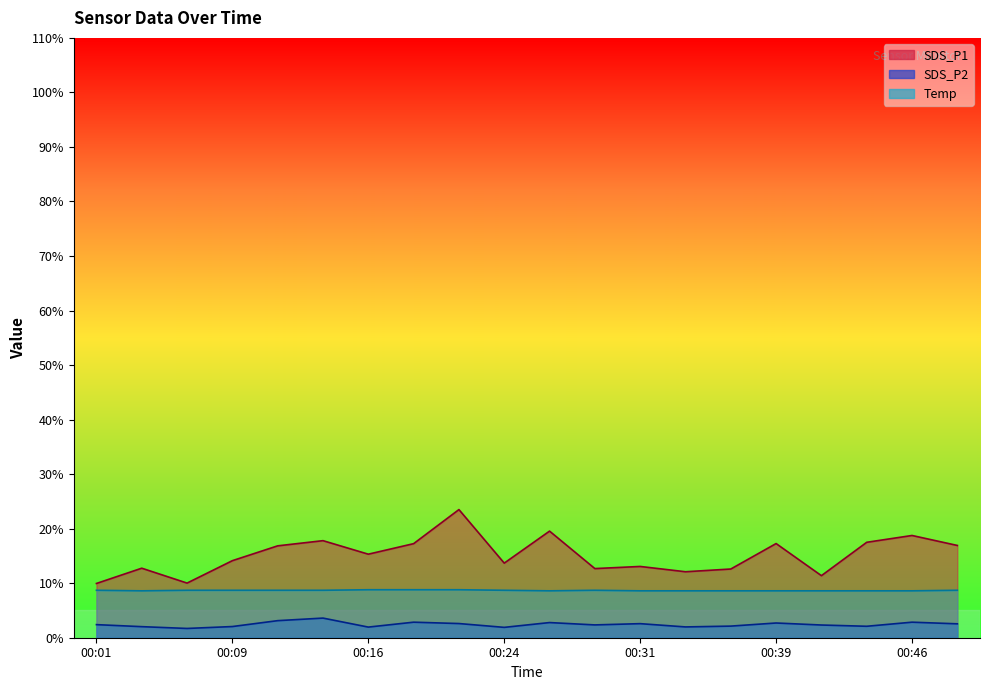

Reading left to right, what are all the values shown in this chart?

SDS_P1: 9.9	12.8	10.0	14.1	16.9	17.8	15.3	17.2	23.5	13.7	19.6	12.7	13.1	12.1	12.6	17.3	11.4	17.5	18.8	16.9
SDS_P2: 2.4	2.0	1.7	2.0	3.1	3.6	1.9	2.9	2.6	1.9	2.8	2.4	2.6	2.0	2.1	2.7	2.3	2.1	2.9	2.5
Temp: 8.7	8.6	8.7	8.7	8.7	8.7	8.8	8.8	8.8	8.7	8.6	8.7	8.6	8.6	8.6	8.6	8.6	8.6	8.6	8.7